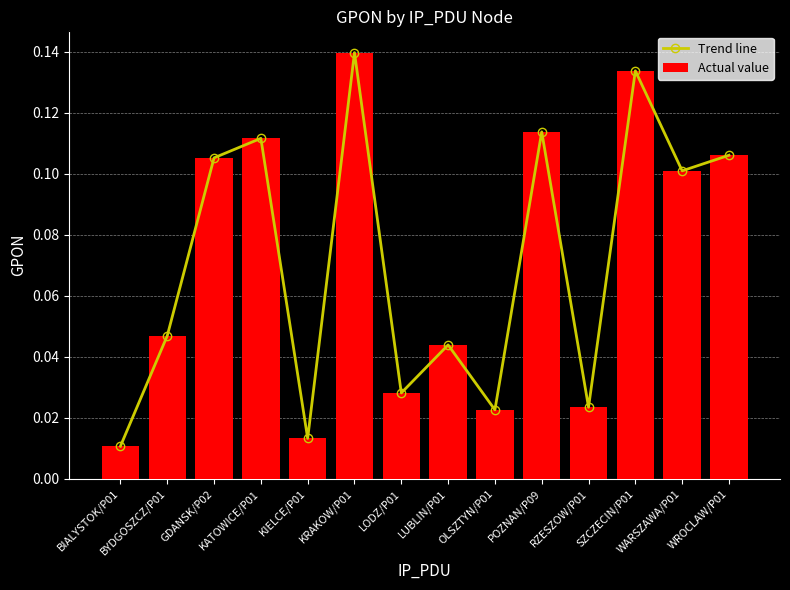

Is it true that Trend line equals 0.1 at SZCZECIN/P01?

True